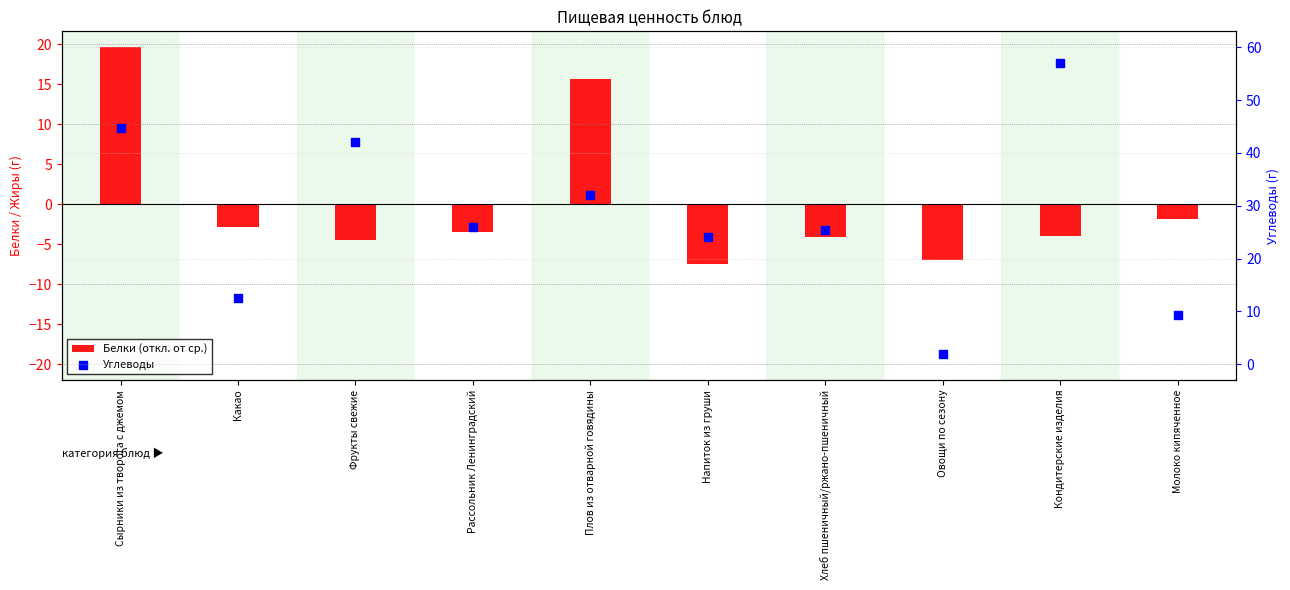

Is the value of Углеводы at Фрукты свежие greater than the value of Белки (откл. от ср.) at Хлеб пшеничный/ржано-пшеничный?

Yes